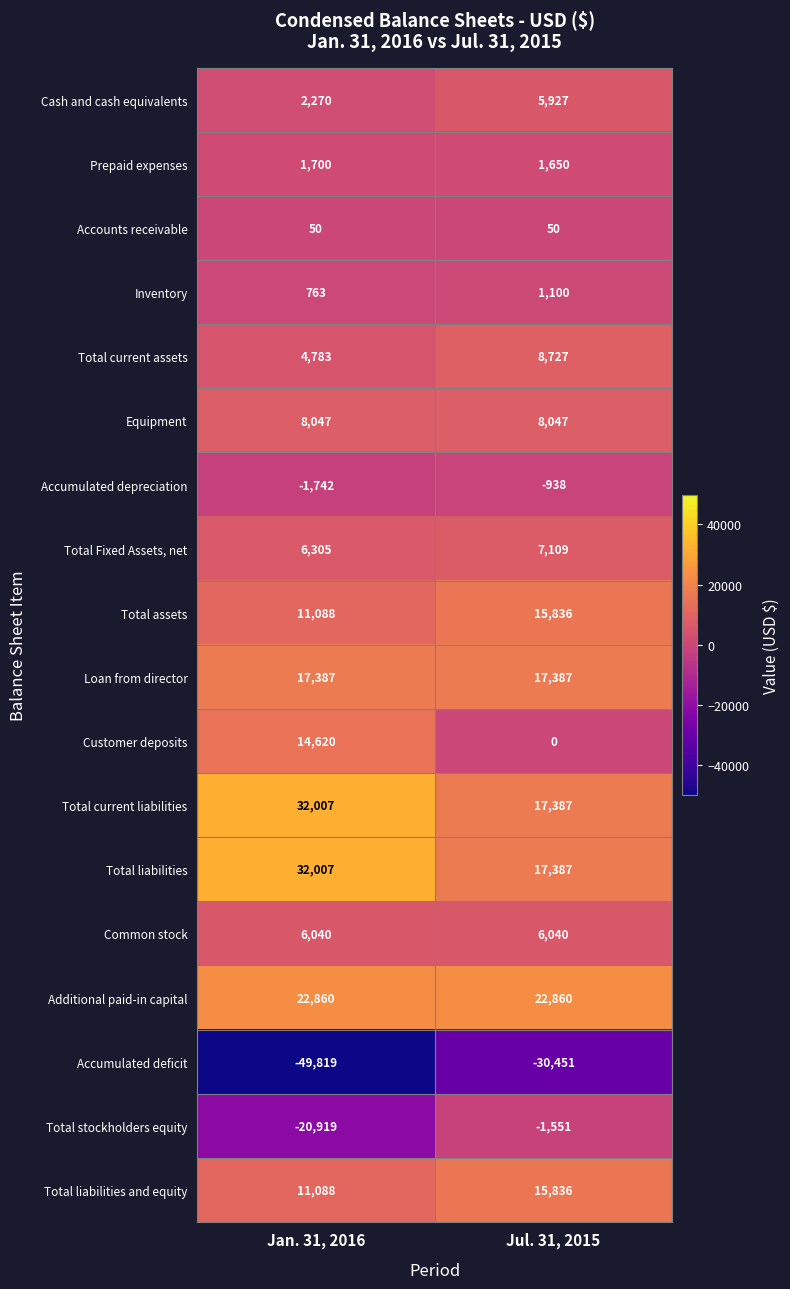

What is the approximate value of Accumulated deficit at Jul. 31, 2015?

-30451